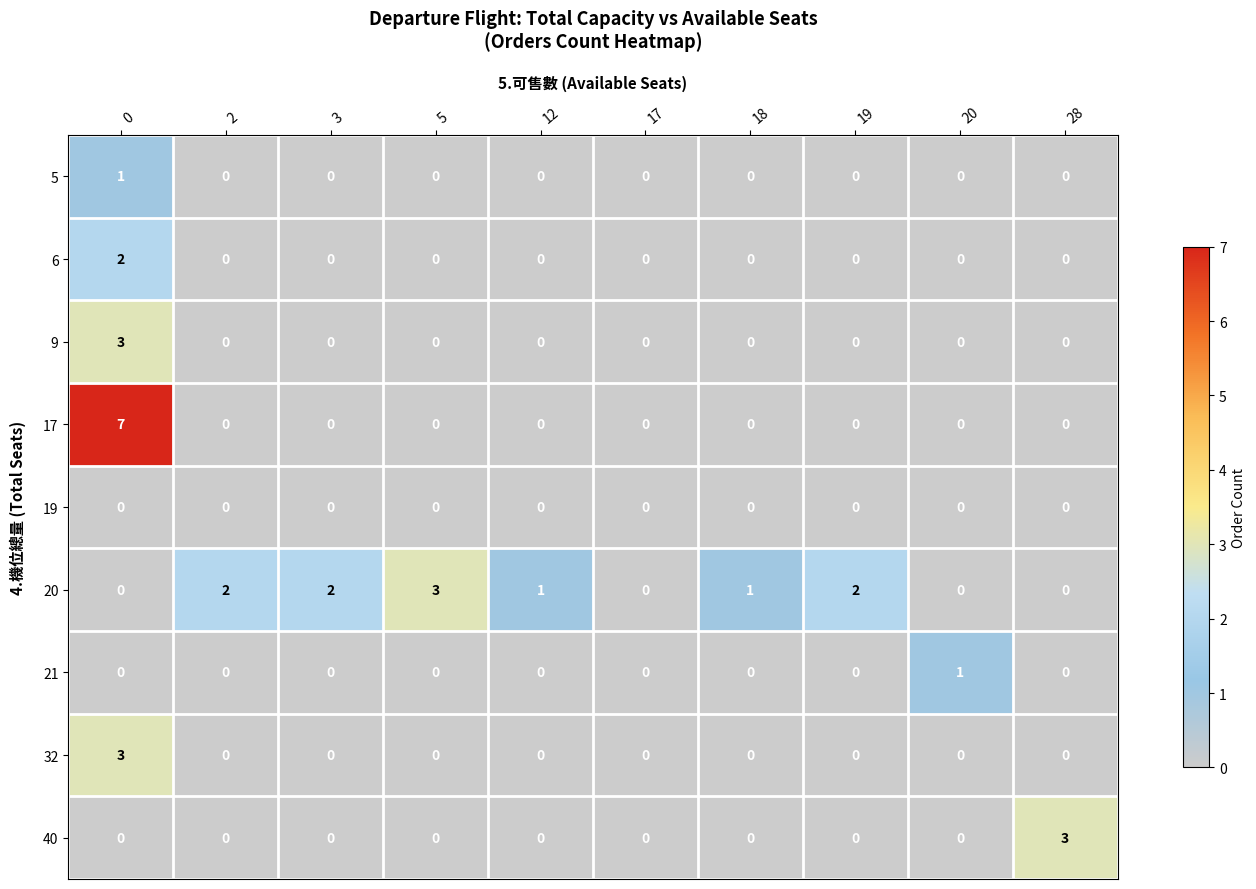

What is the sum of all 9 values?

3